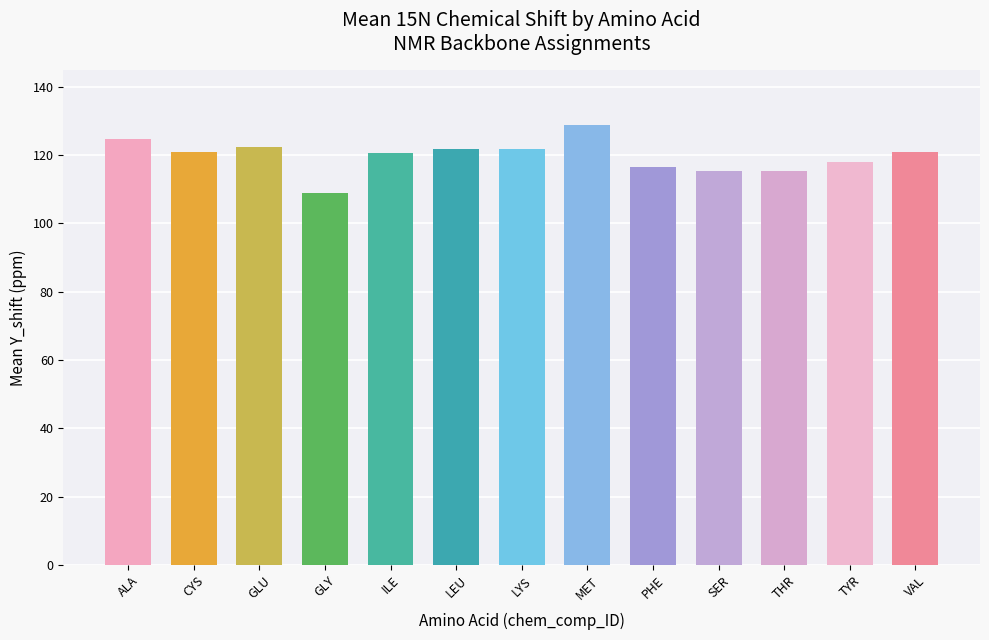

Which label corresponds to the smallest value in the chart?

GLY